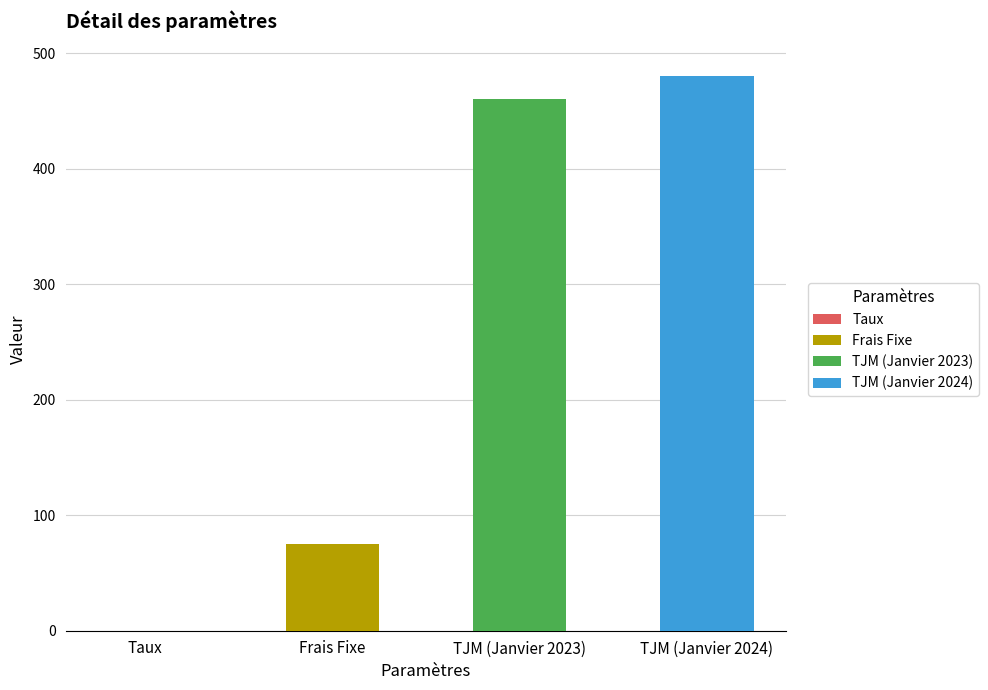

What position from the left is TJM (Janvier 2024)?

4